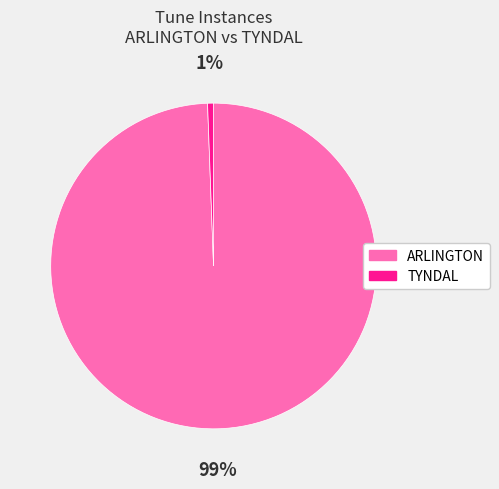

Which slice represents more than half of the pie?

ARLINGTON